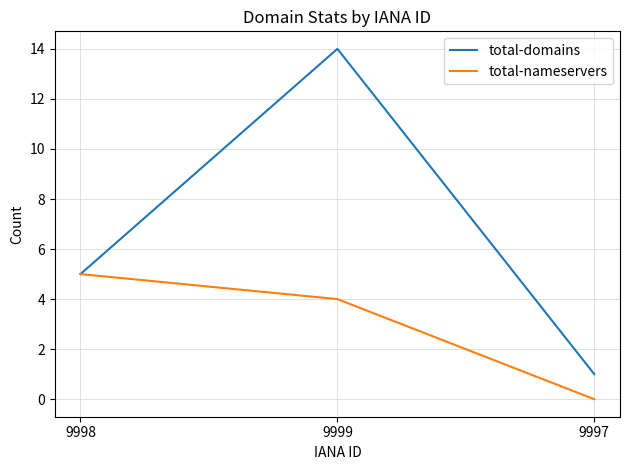

Between 9999 and 9997, which series saw the biggest shift?

total-domains